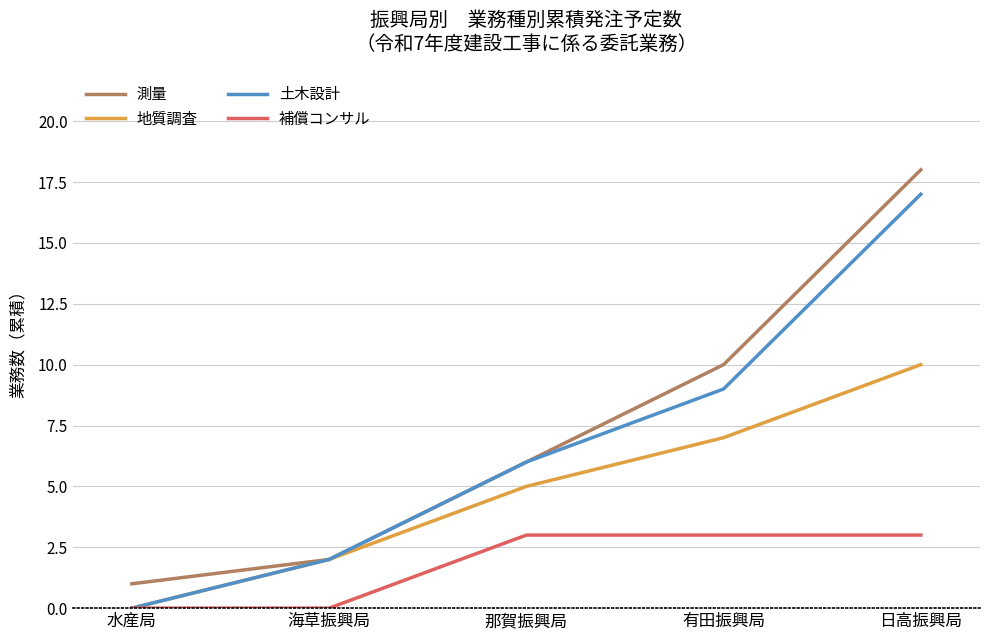

What is the total value across all series at 海草振興局?

6